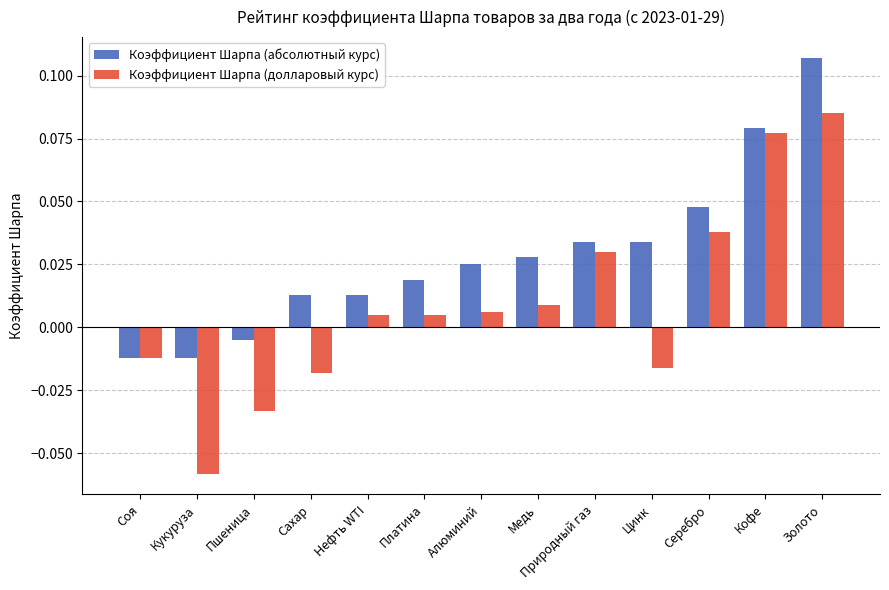

At which label does Коэффициент Шарпа (долларовый курс) reach its peak?

Золото